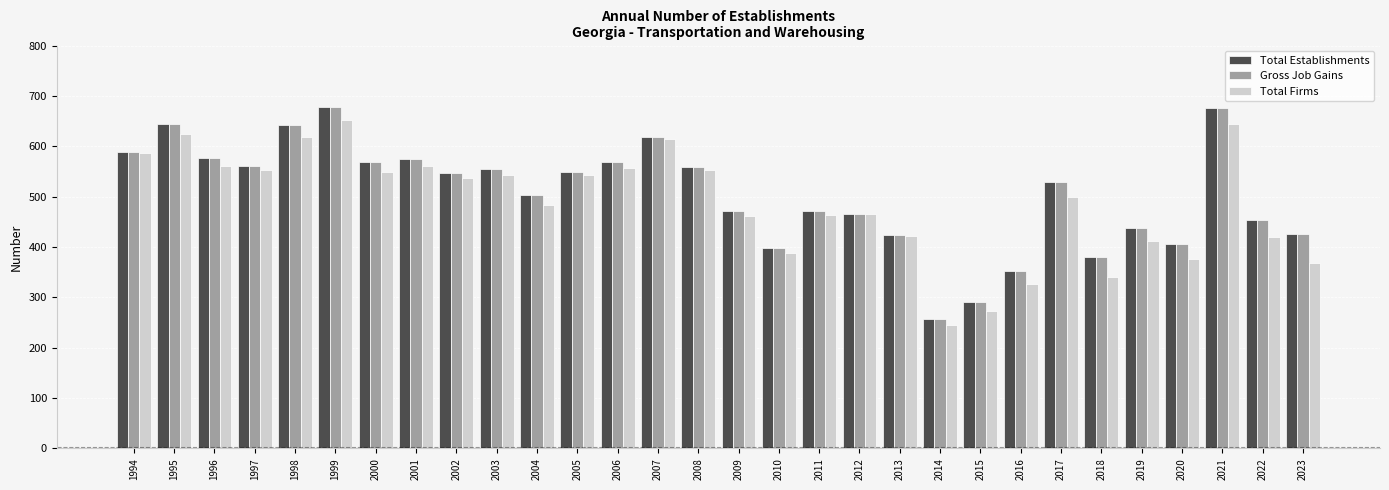

How many groups of bars are there?

30